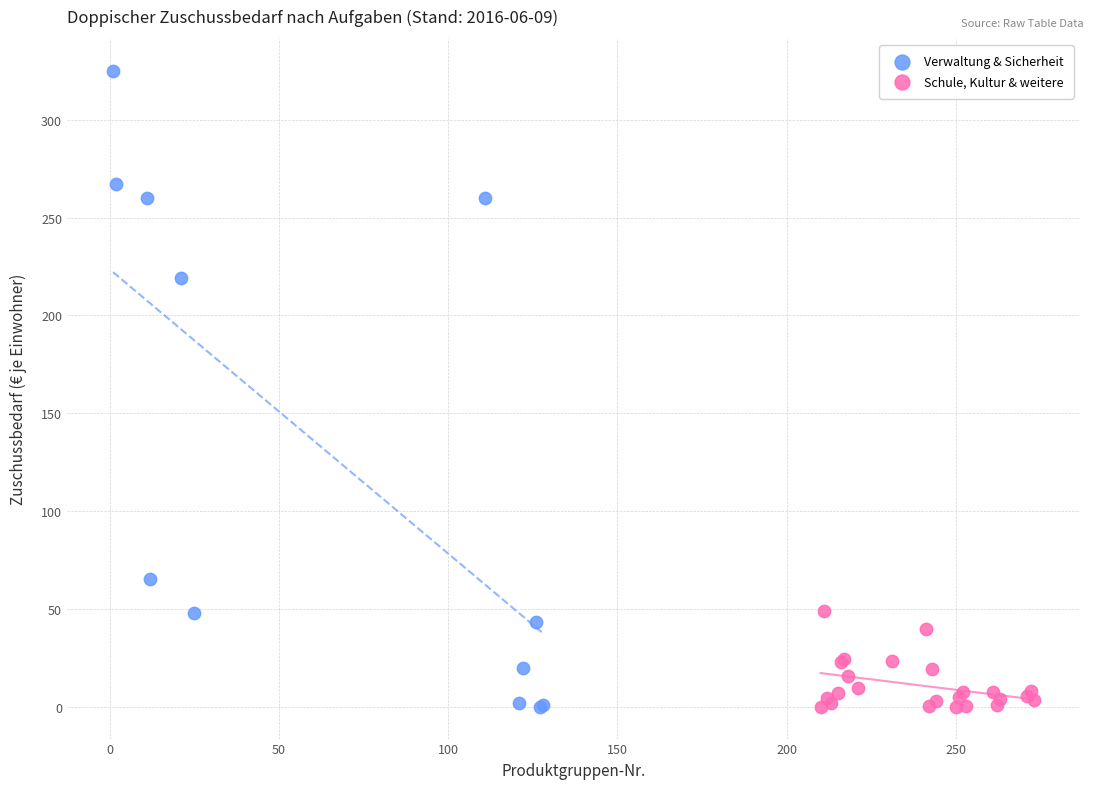

Which series contains the highest Y value?

Verwaltung & Sicherheit